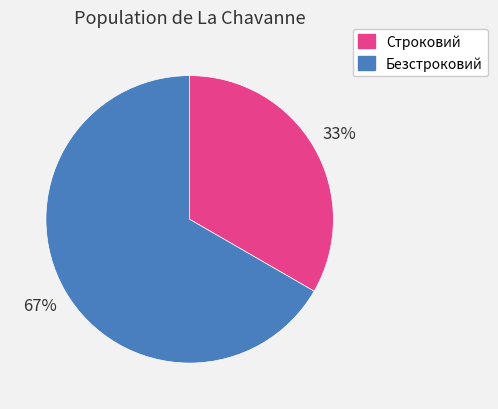

To the nearest percent, what is the combined percentage of Строковий and Безстроковий?

100%